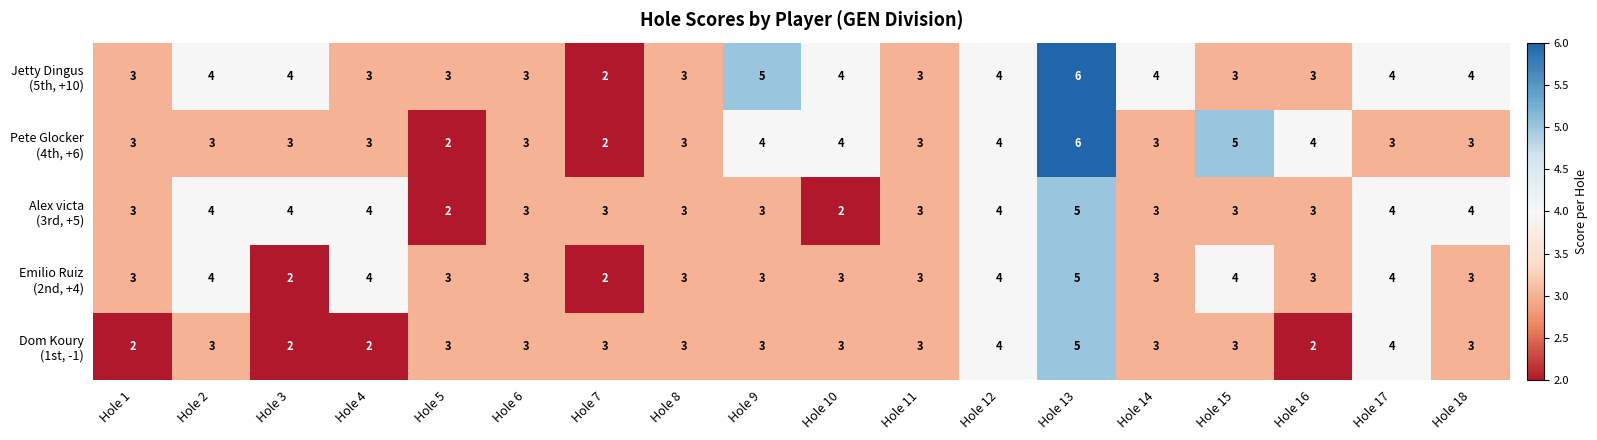

How many series are shown in this chart?

5